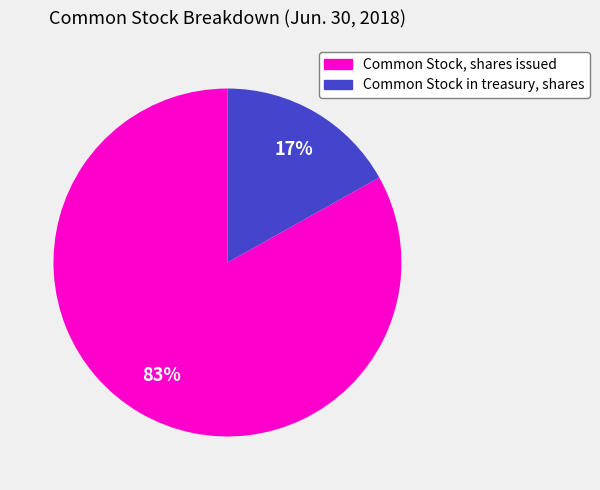

Is the sum of Common Stock, shares issued and Common Stock in treasury, shares greater than half?

Yes